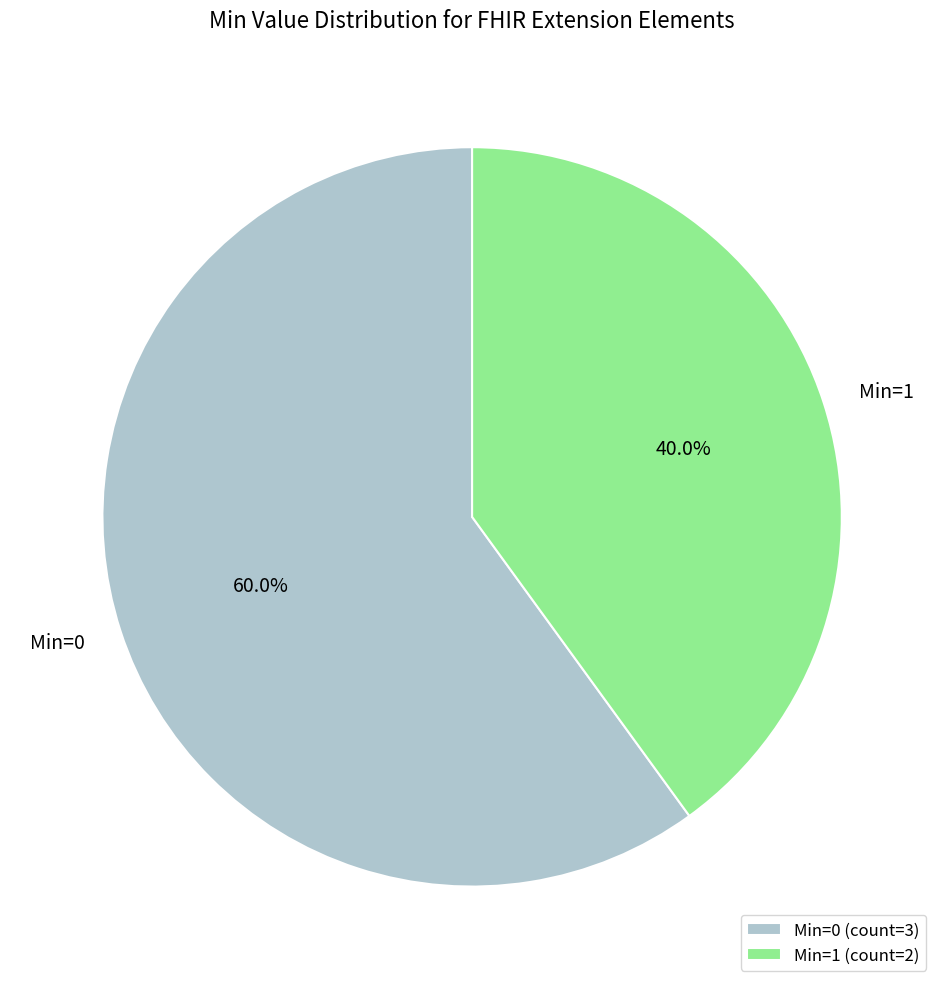

What is the ratio of the value at Min=0 to the value at Min=1?

1.5